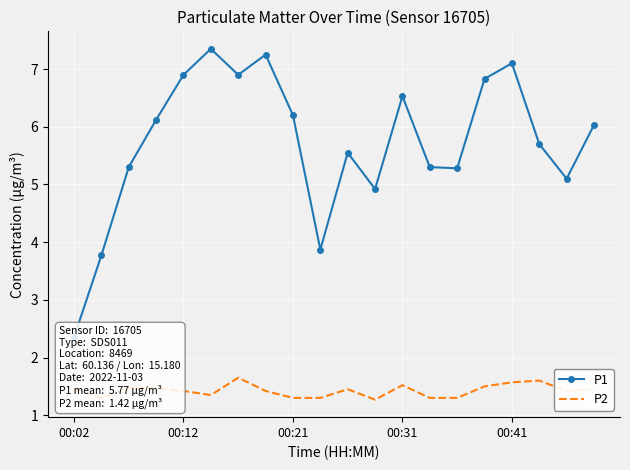

How many categories are shown in the chart?

20